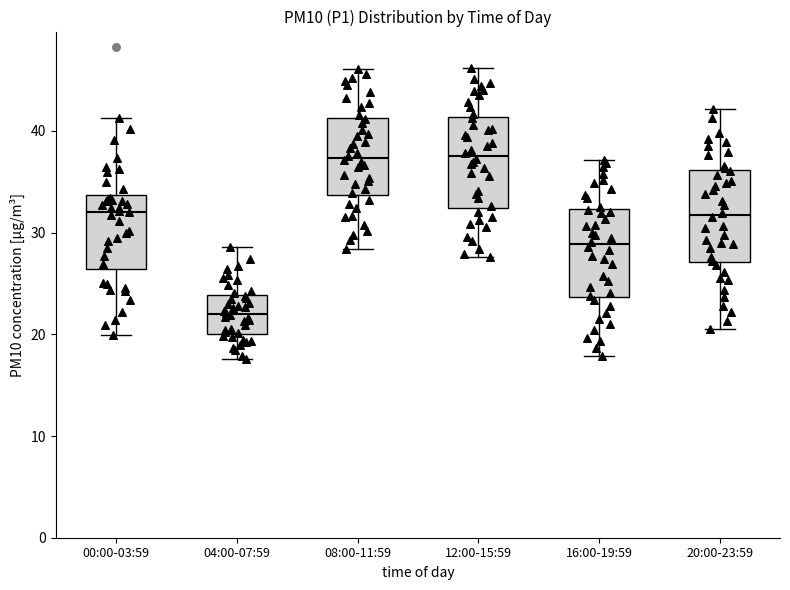

Where is the upper edge of the box for 04:00-07:59 on the y-axis? The values are not printed on the chart, so give them approximately, as read against the axis.

24